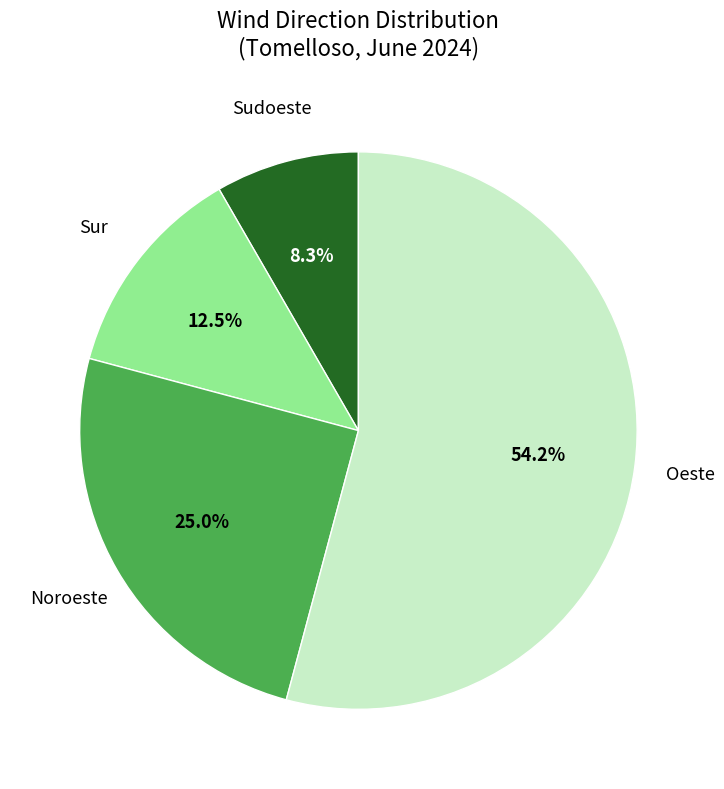

Is there a majority slice in this chart?

Yes